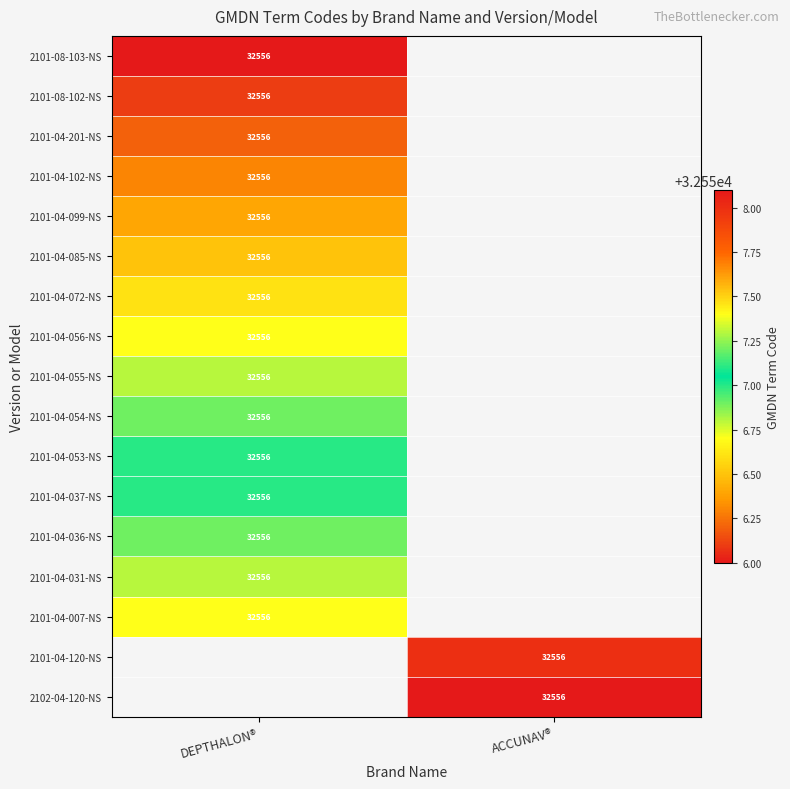

At which label does 2101-04-085-NS reach its minimum?

DEPTHALON®